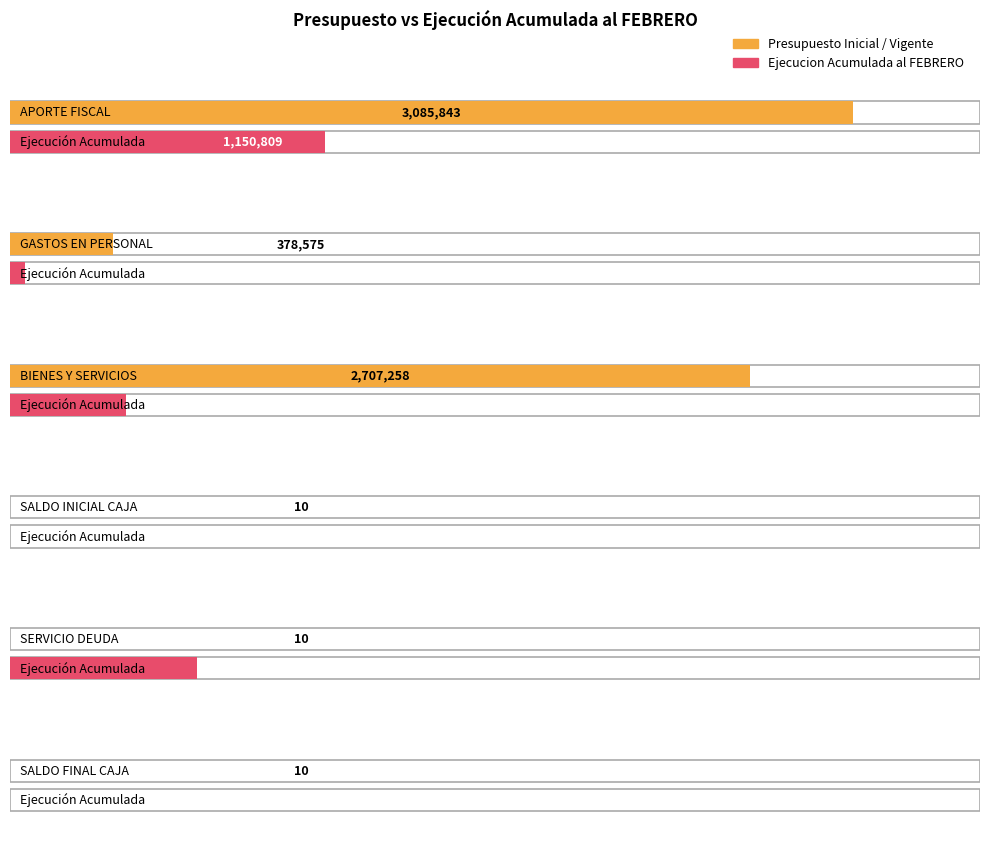

Rank the categories by Ejecucion Acumulada al FEBRERO value from highest to lowest.

APORTE FISCAL, SERVICIO DEUDA, BIENES Y SERVICIOS, GASTOS EN PERSONAL, SALDO INICIAL CAJA, SALDO FINAL CAJA